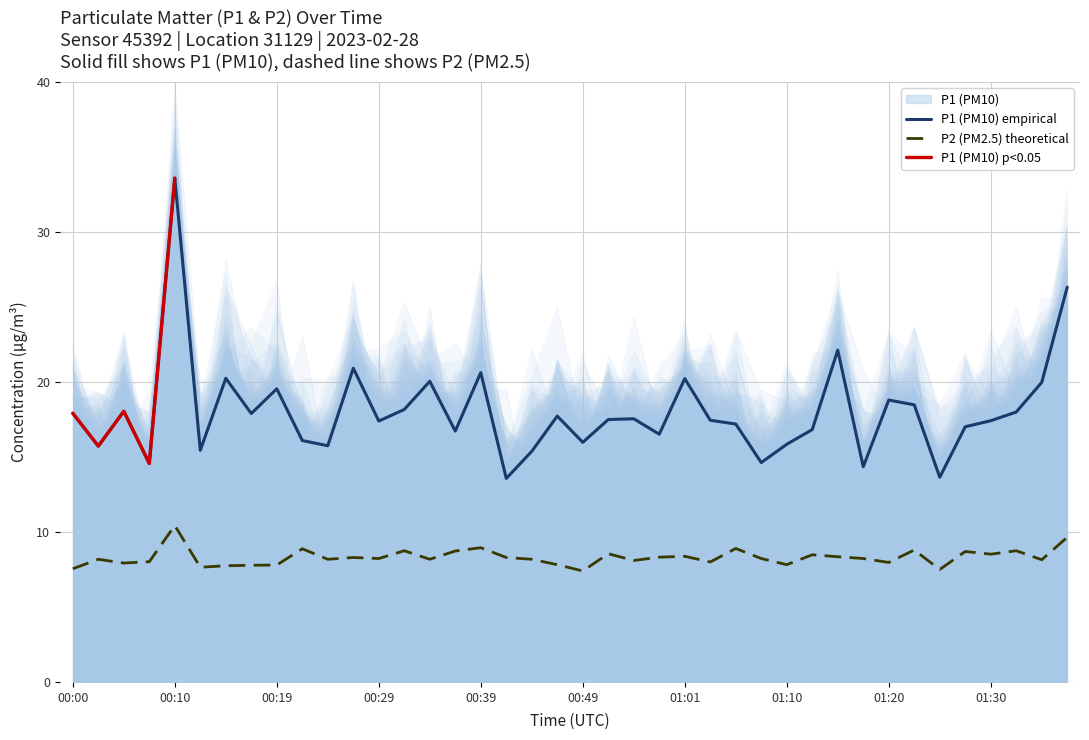

How many data points in P1 are less than 17?

15